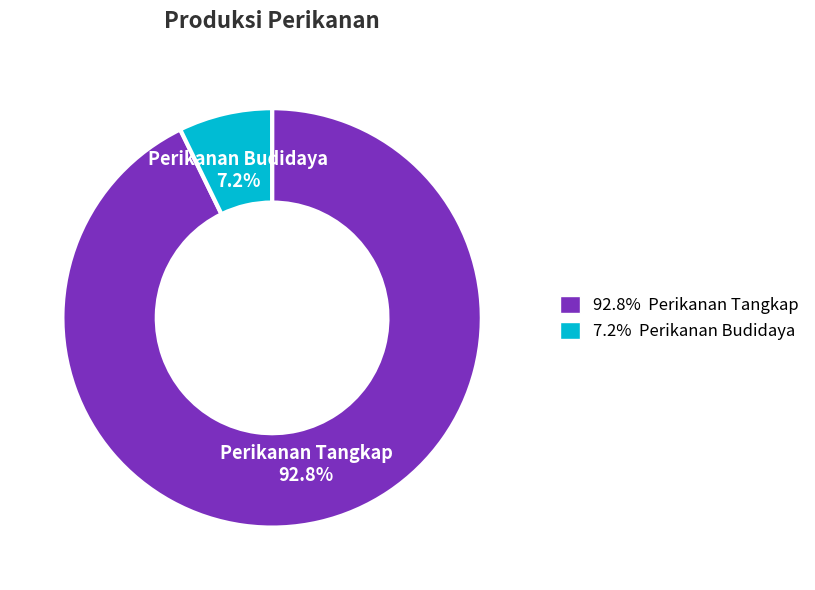

Does any single category account for the majority?

Yes